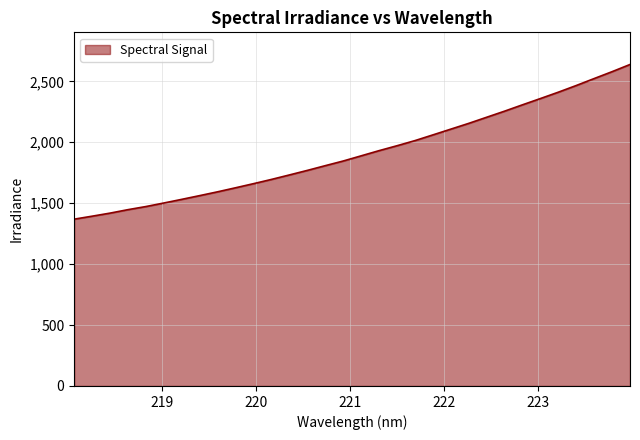

What is the minimum value shown in the chart?

1368.9